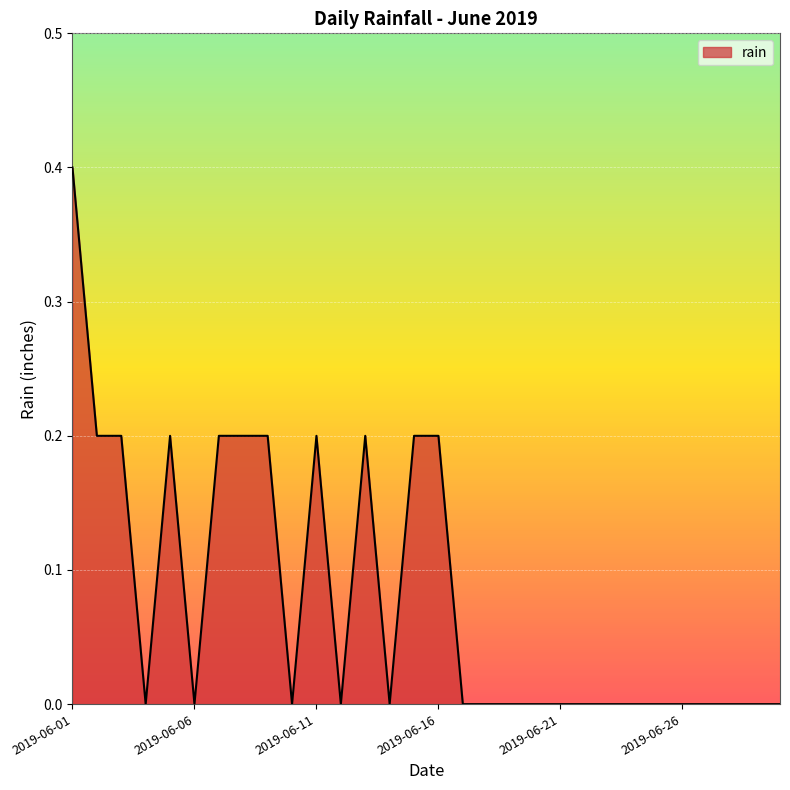

What is the difference between the second highest and second lowest values?

0.2